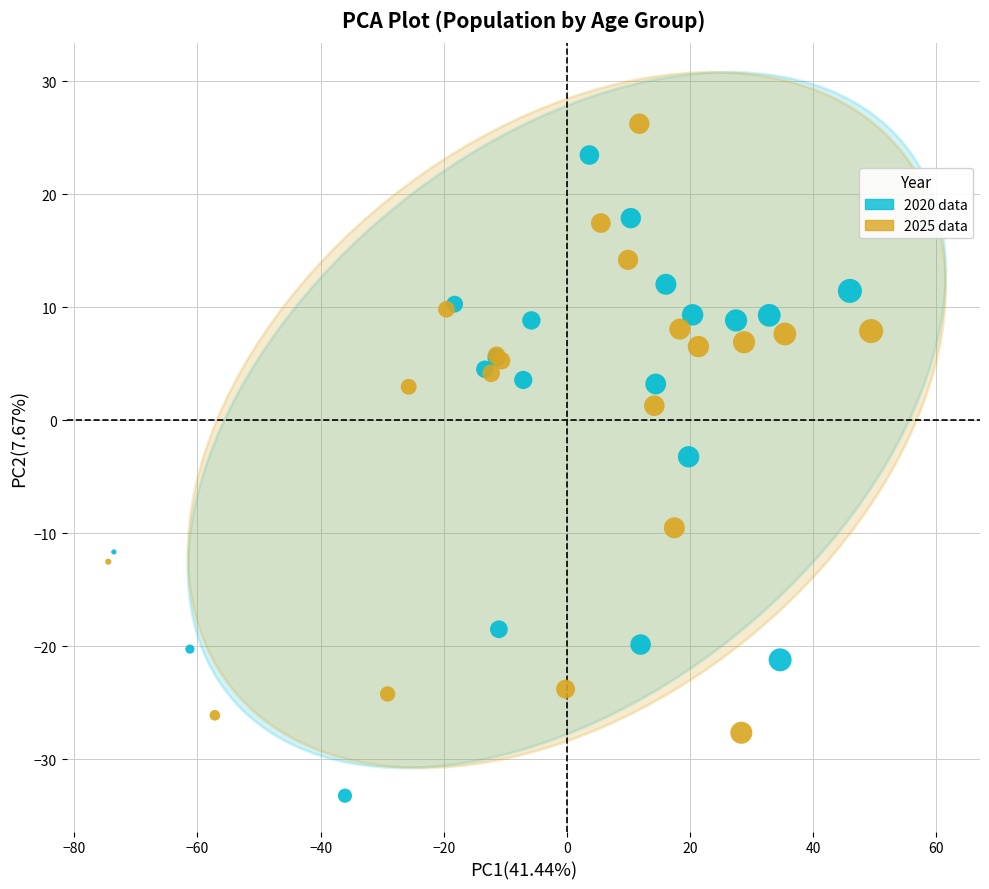

Which series has the largest Y range (max minus min)?

2020 data